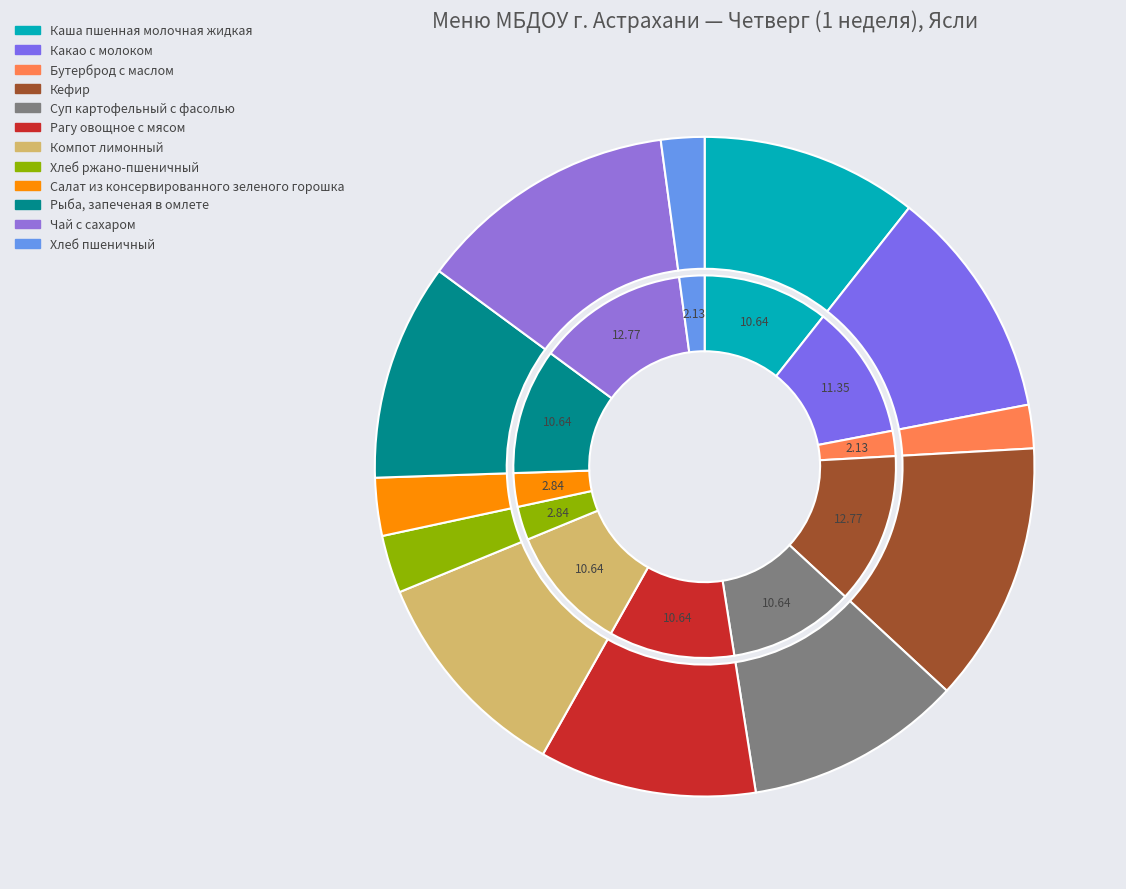

Between Суп картофельный с фасолью and Бутерброд с маслом, which is larger?

Суп картофельный с фасолью